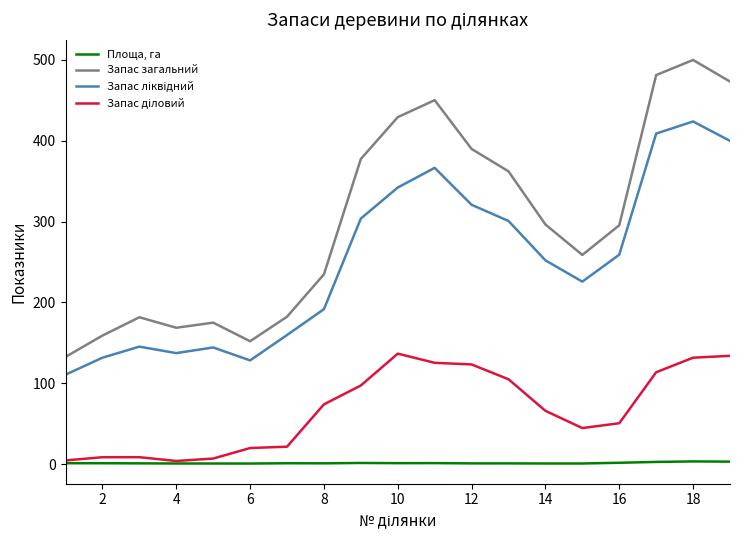

True or false: Запас загальний and Площа, га intersect in this chart.

False